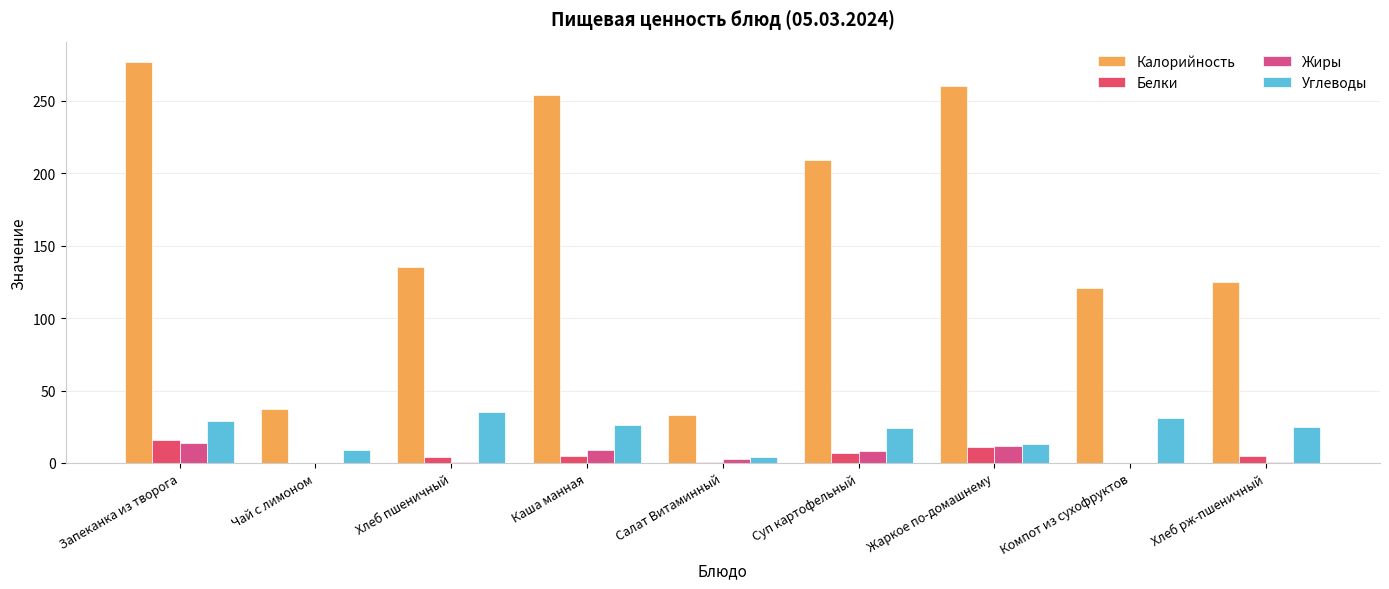

How many groups of bars are there?

9